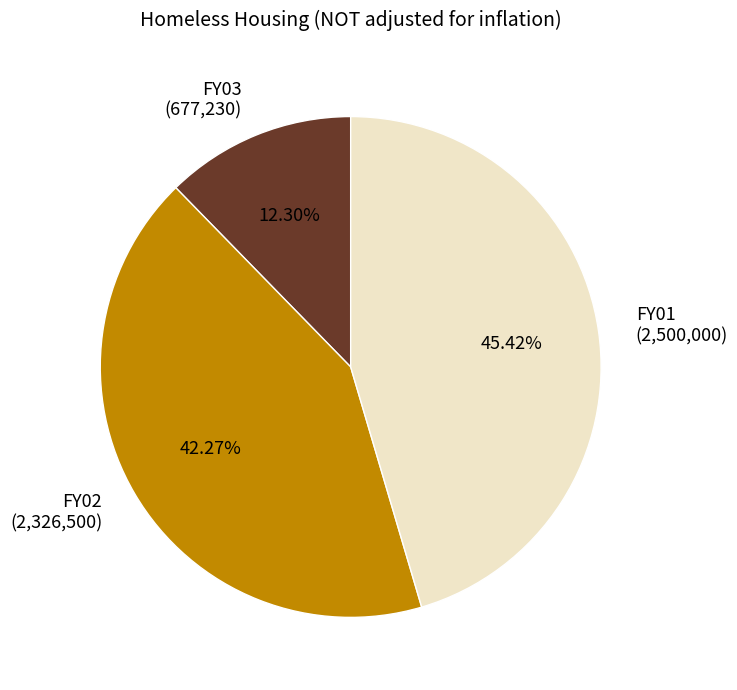

How many segments does this pie chart have?

3